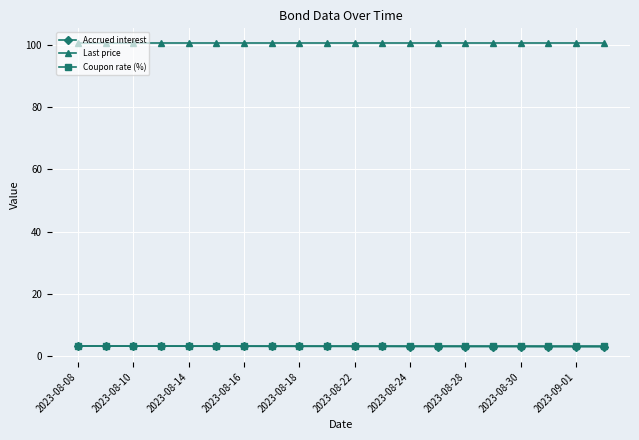

What is the maximum value shown in the chart?

100.4